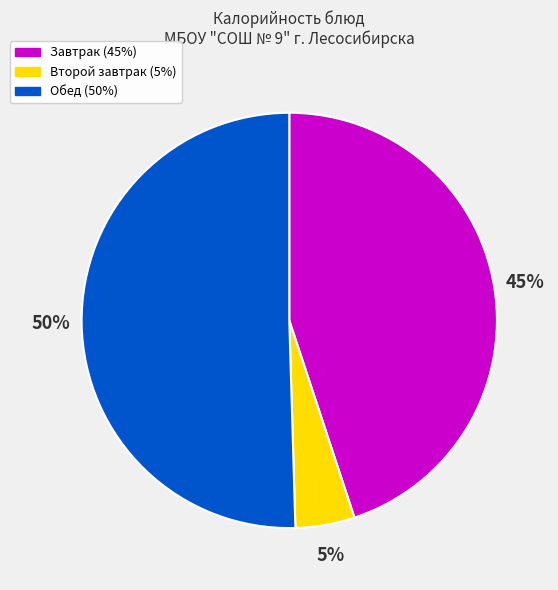

To the nearest percent, what is the average slice percentage?

33%